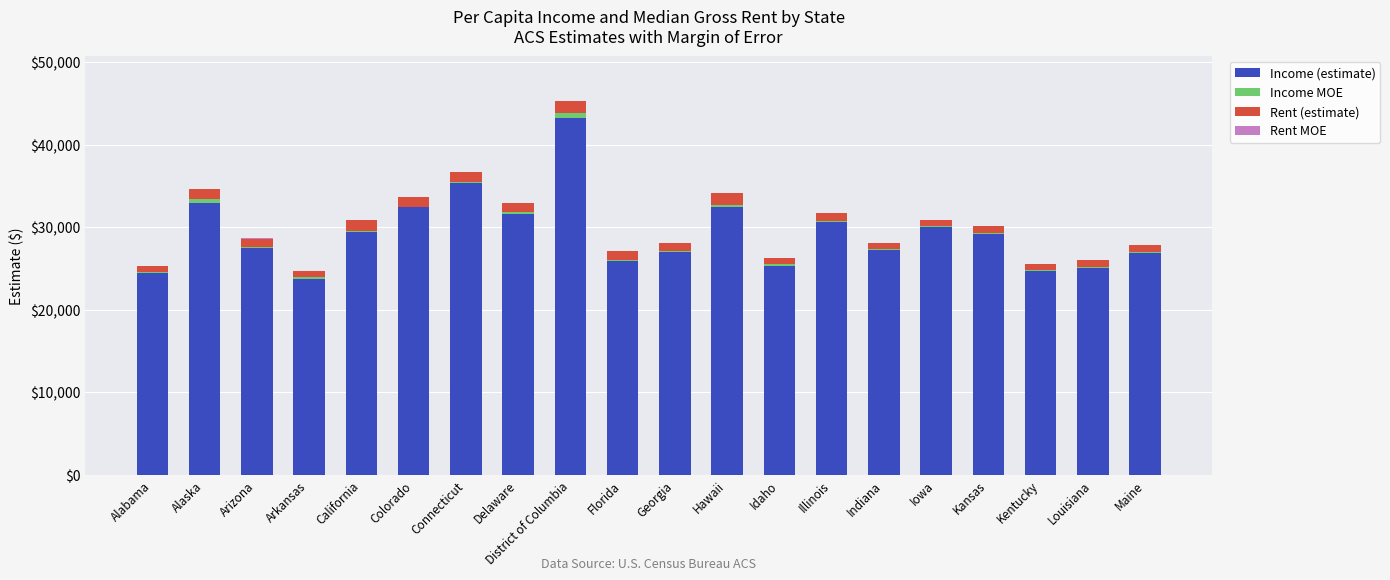

At which category is the sum across all series the highest?

District of Columbia